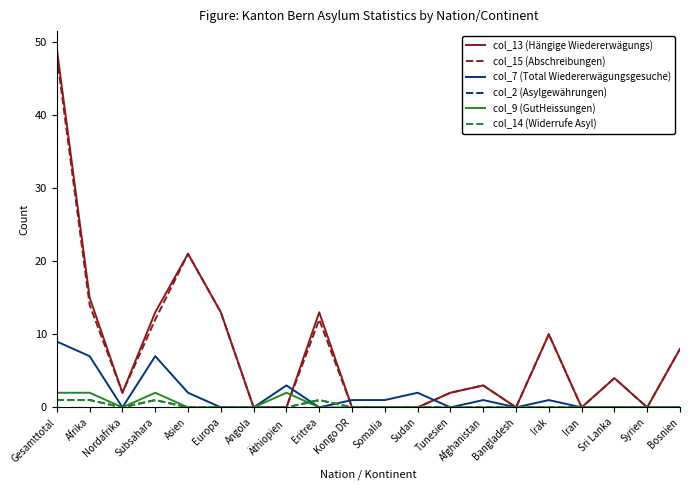

What is the difference between the maximum and minimum values in the col_15 (Abschreibungen) series?

48